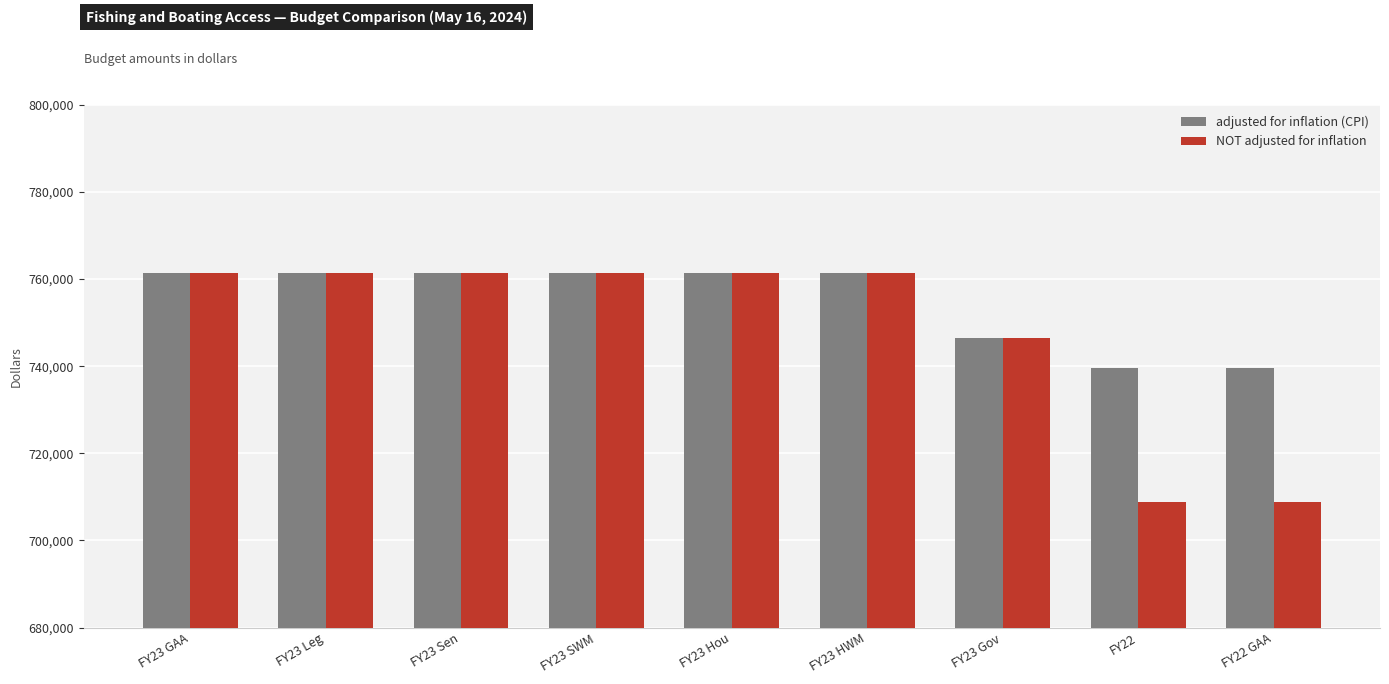

The NOT adjusted for inflation series shows 1112793 at FY23 Sen. True or false?

False